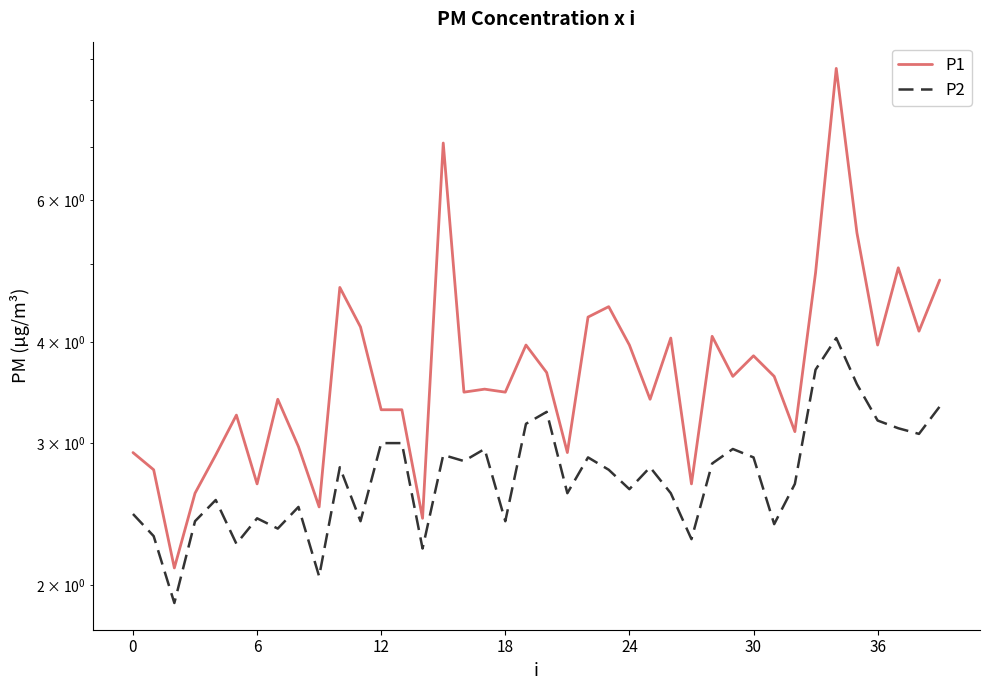

What is the label of the 11th point from the left?

10